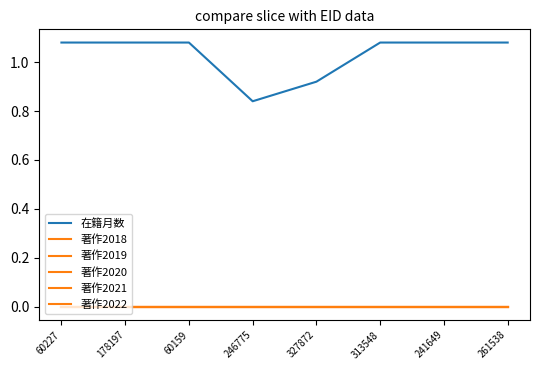

Does the chart display data point markers on the line(s)?

No